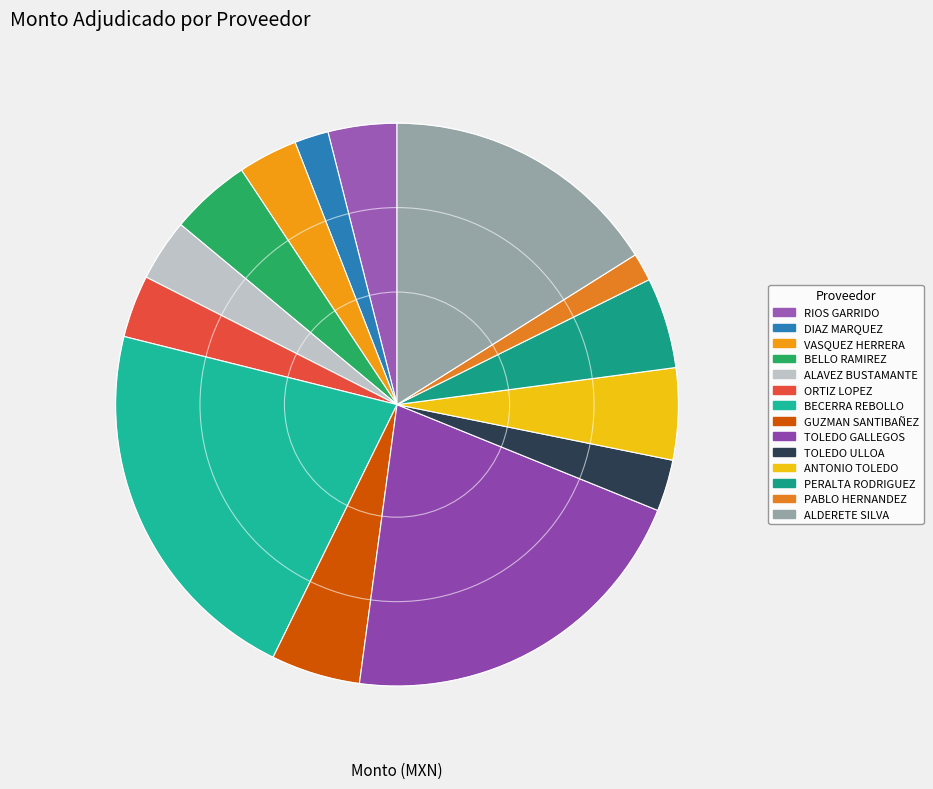

Is there any slice that represents more than half of the pie?

No